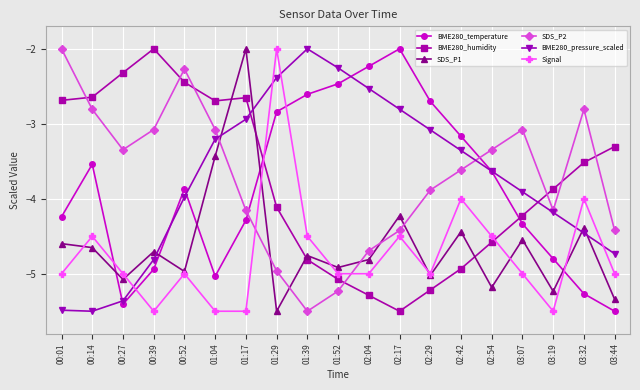

Where does the SDS_P1 series first go above -4?

01:04